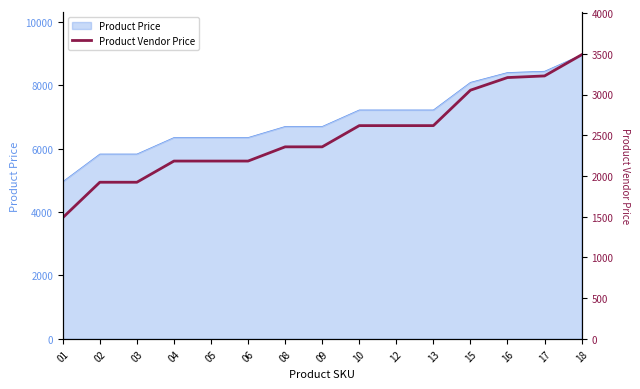

The chart shows a value of 2618.0 at 10. True or false?

True